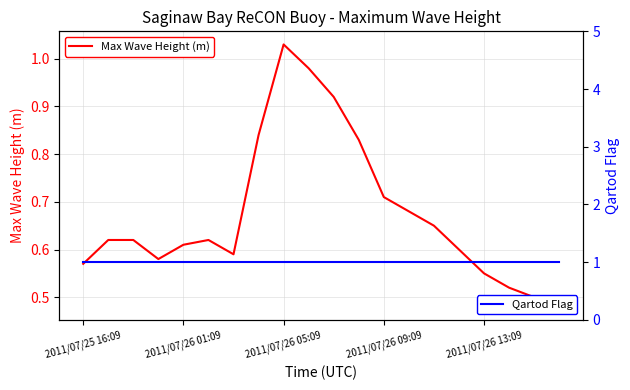

True or false: Max Wave Height (m) has a value of 0.9 at 2011/07/26 01:09.

False